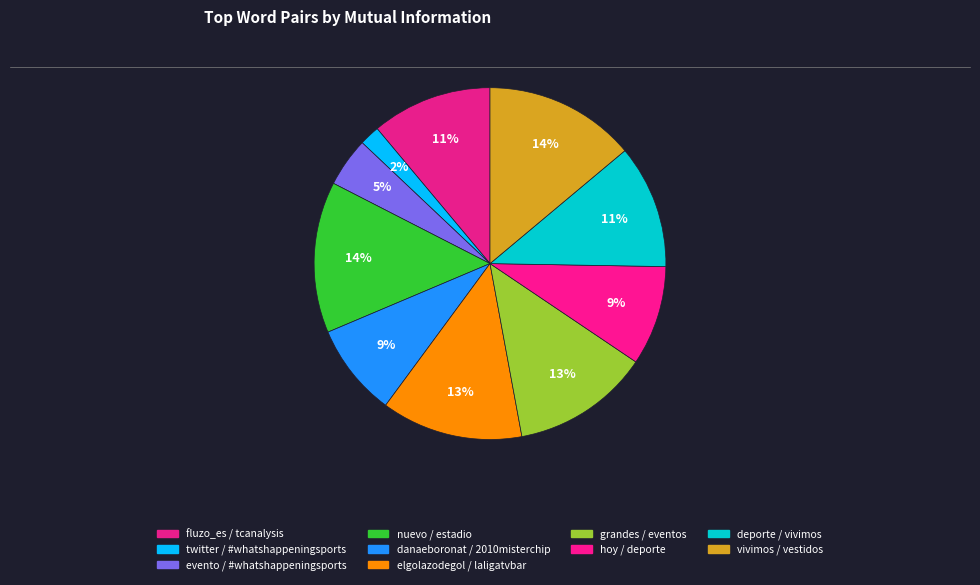

How many segments does this pie chart have?

10